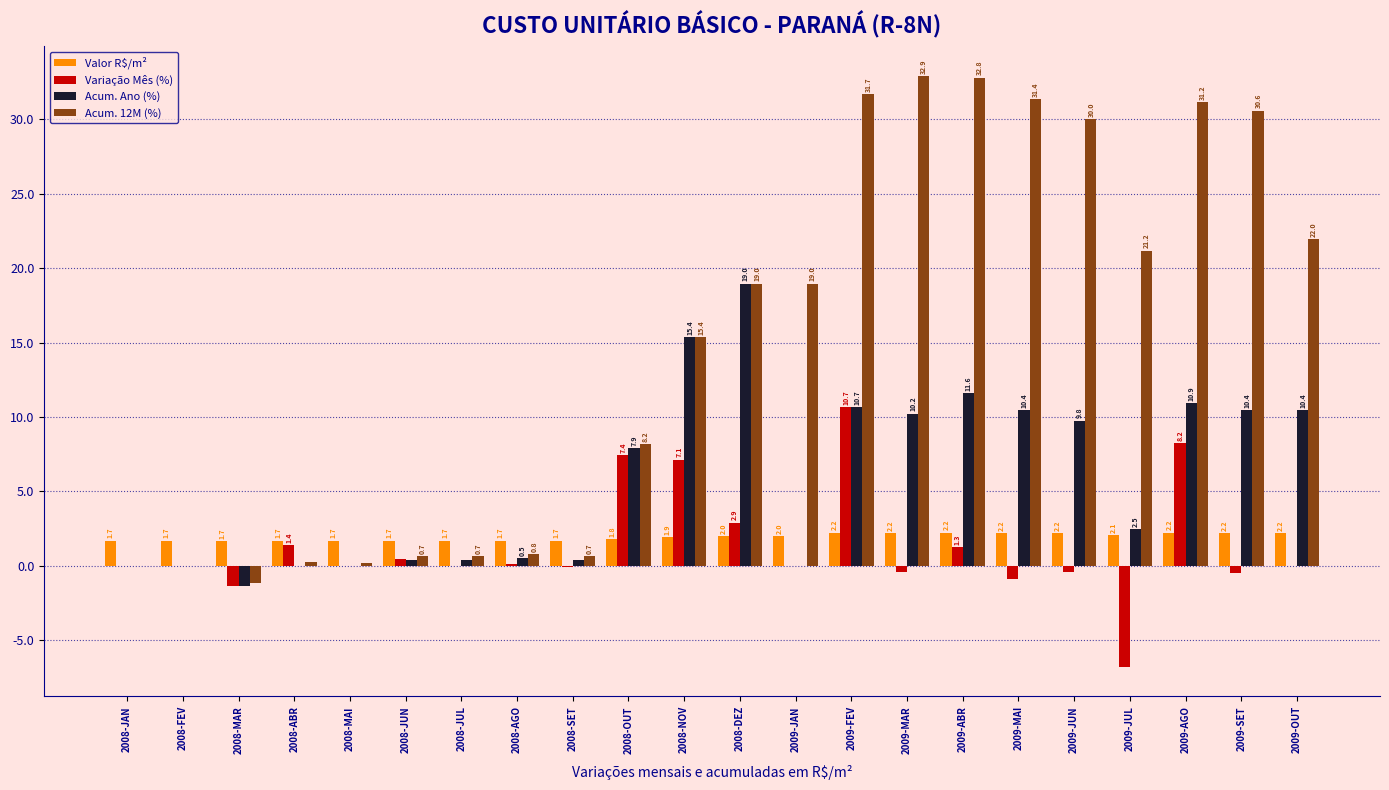

At which category is the sum across all series the highest?

2009-FEV